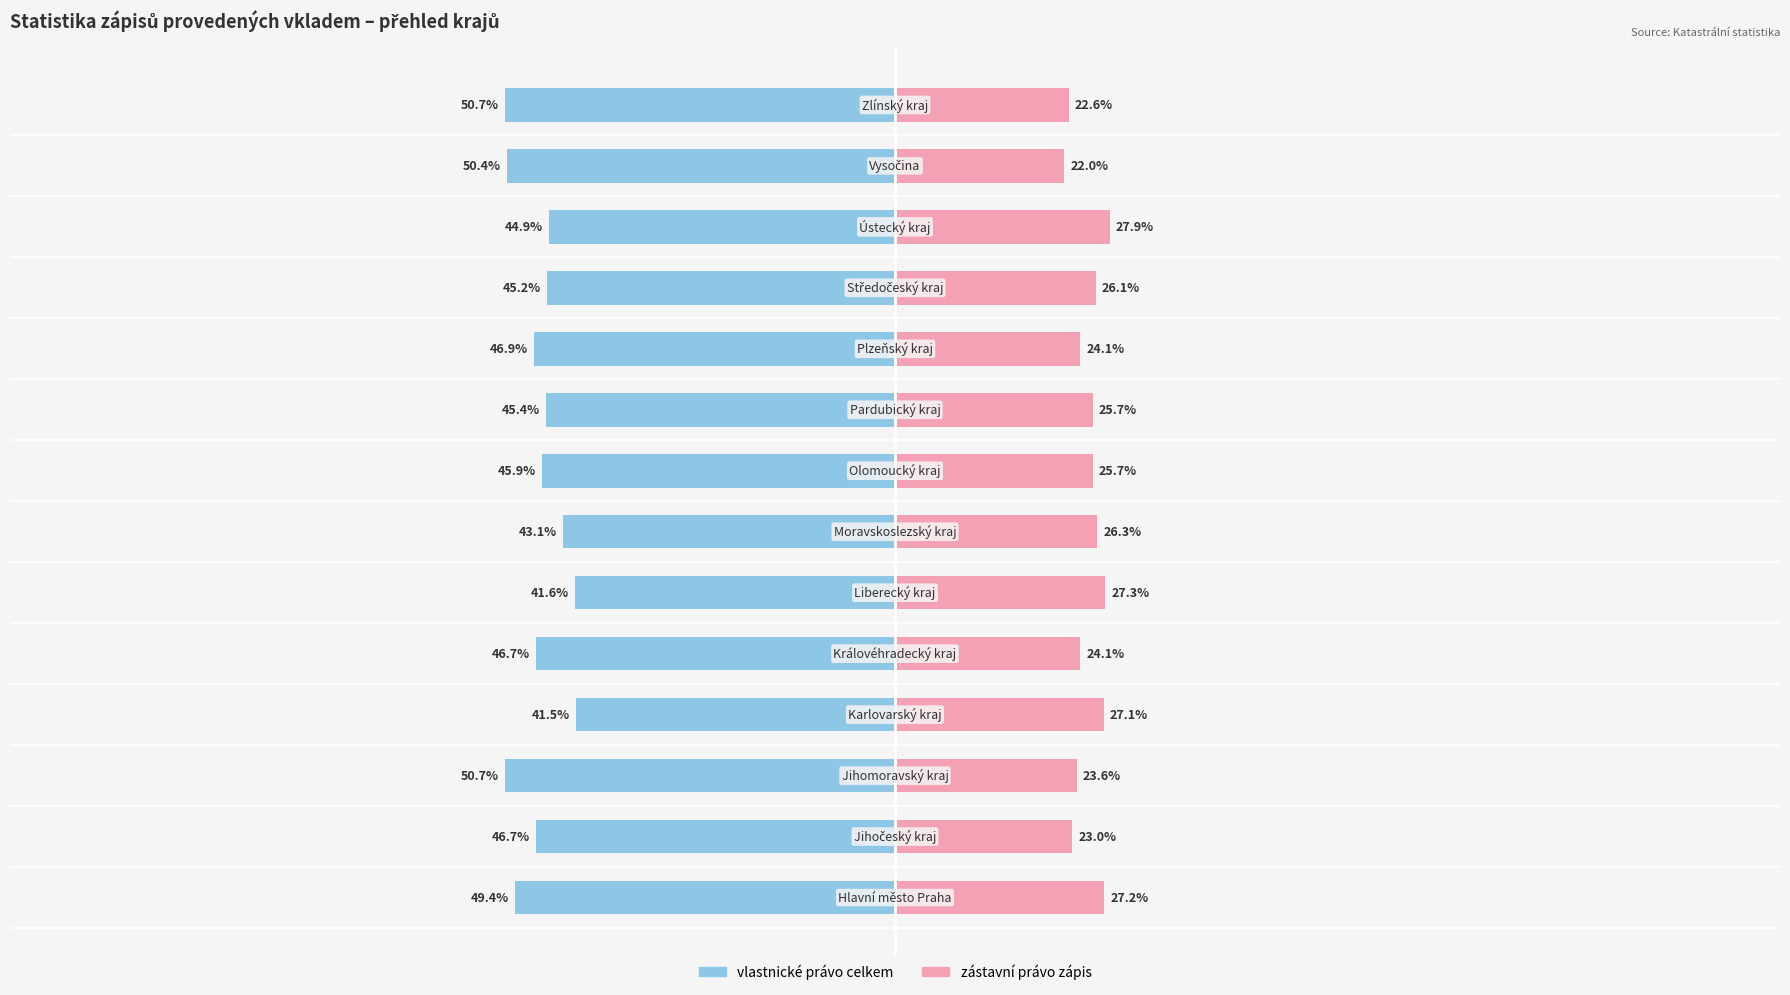

True or false: zástavní právo (zápis) has a value of 27.2 at 0.

True